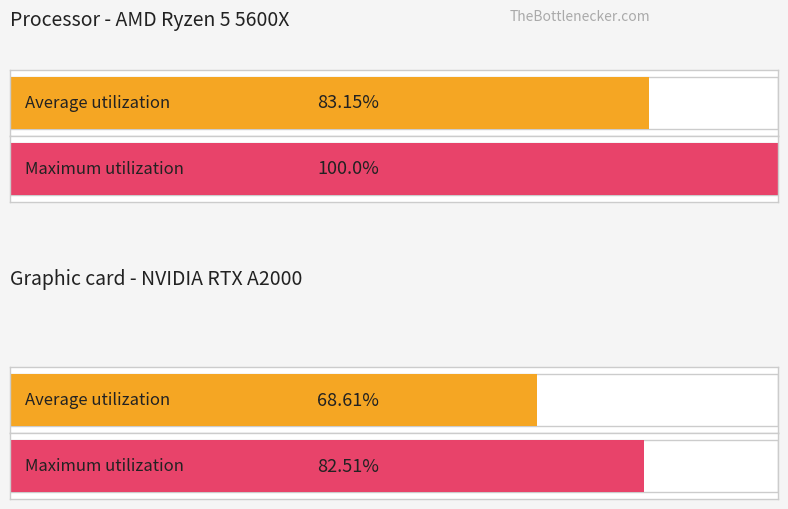

How many bars are there in each group?

2